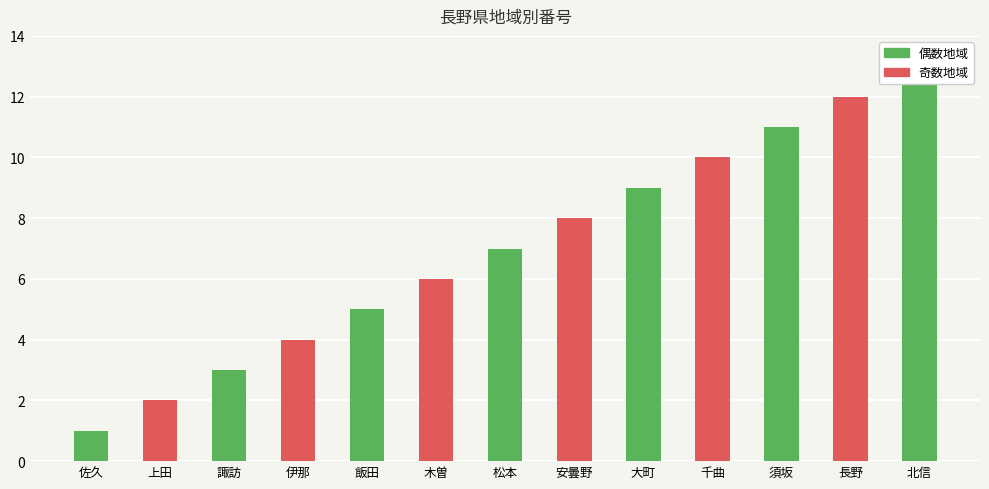

What is the sum of all values?

91